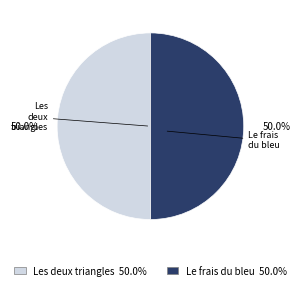

What percentage do Le frais du bleu and Les deux triangles together represent?

100.0%